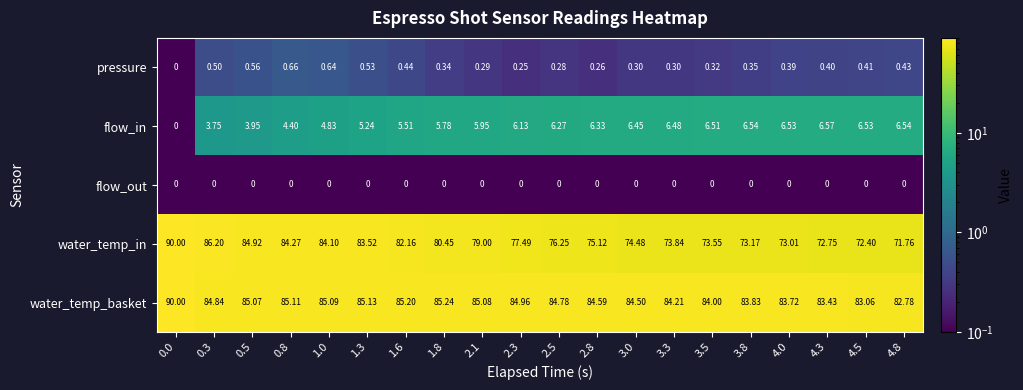

Which series has the largest total across all categories?

water_temp_basket